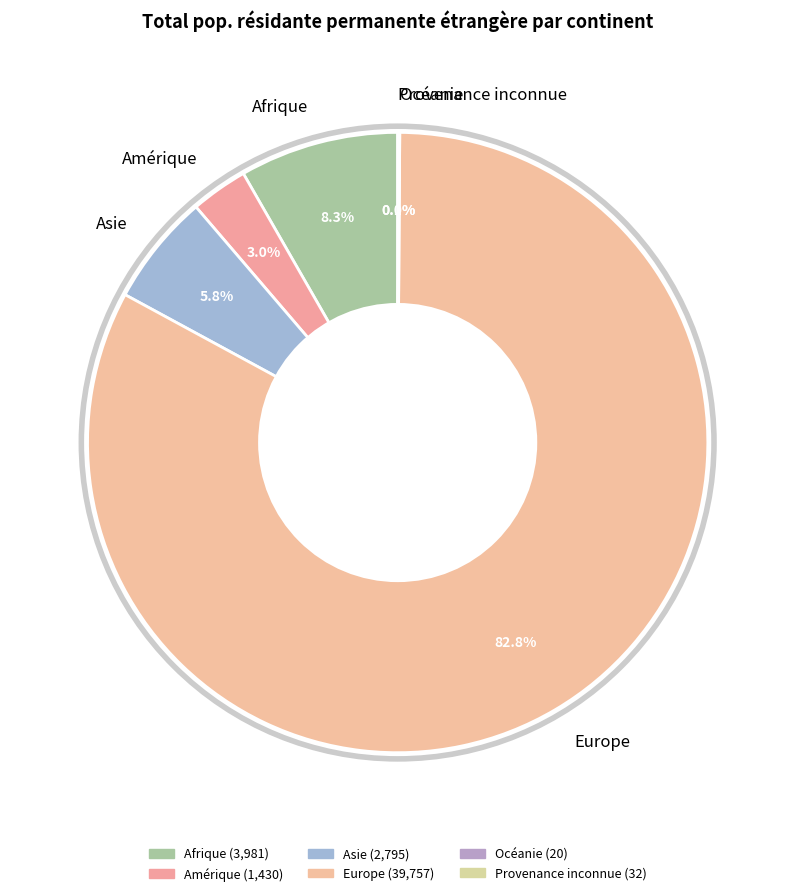

What is the largest slice in the pie chart?

Europe